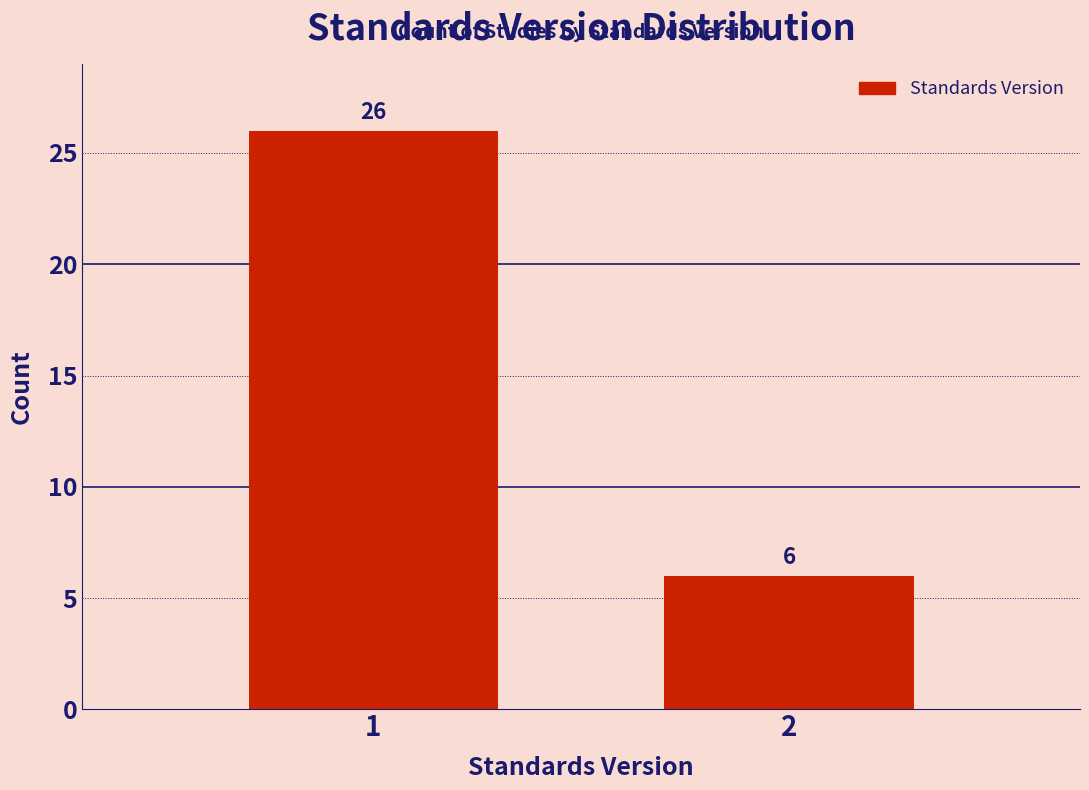

Reading right to left, list all the values displayed in this chart.

2=6	1=26